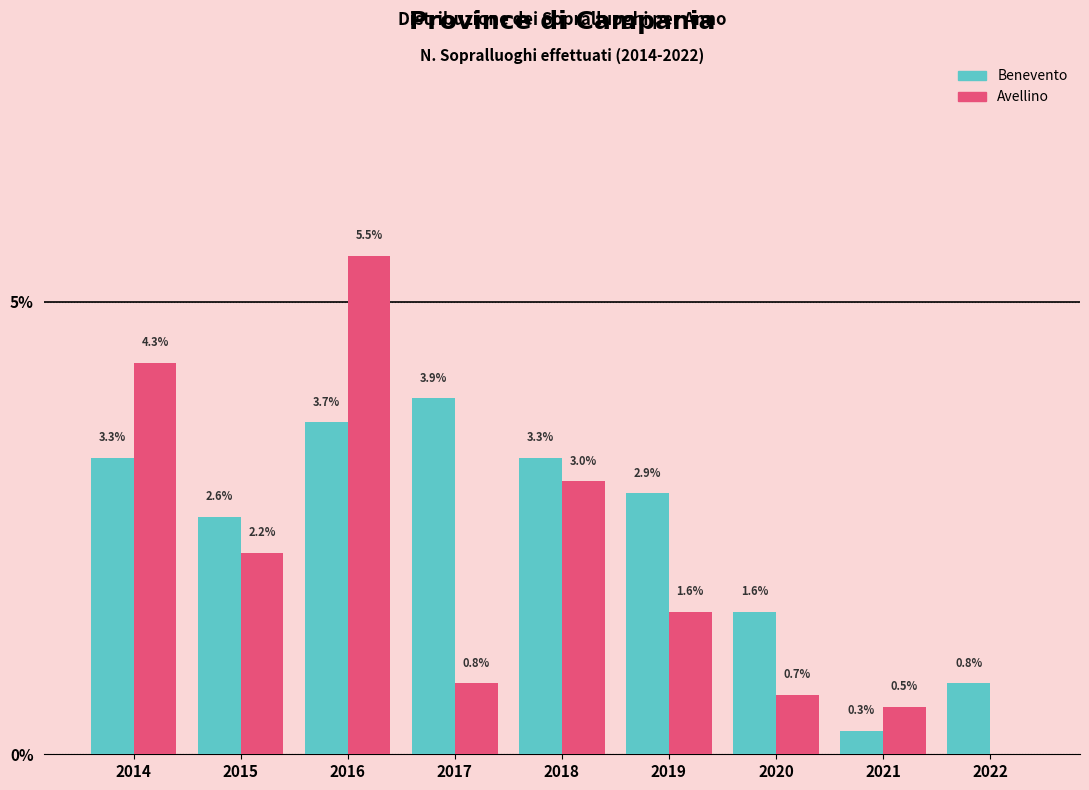

Reading left to right, transcribe all the data shown in this chart.

Benevento: 2014=3.3	2015=2.6	2016=3.7	2017=3.9	2018=3.3	2019=2.9	2020=1.6	2021=0.3	2022=0.8
Avellino: 2014=4.3	2015=2.2	2016=5.5	2017=0.8	2018=3.0	2019=1.6	2020=0.7	2021=0.5	2022=0.0